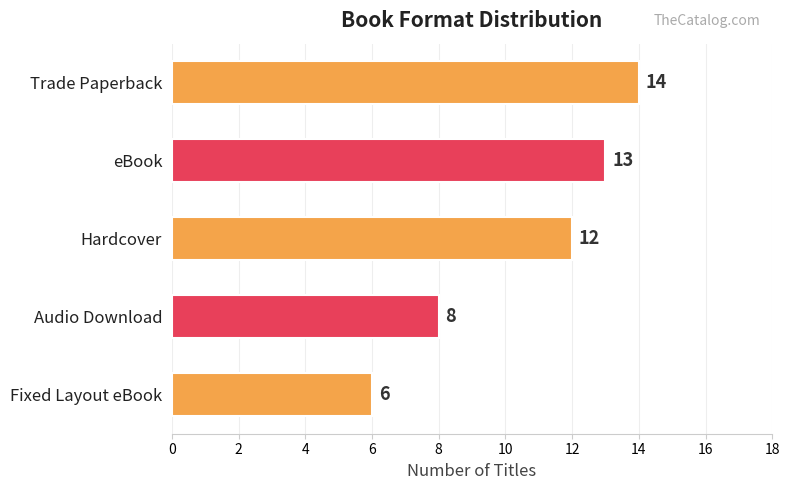

What is the approximate value at Trade Paperback?

14